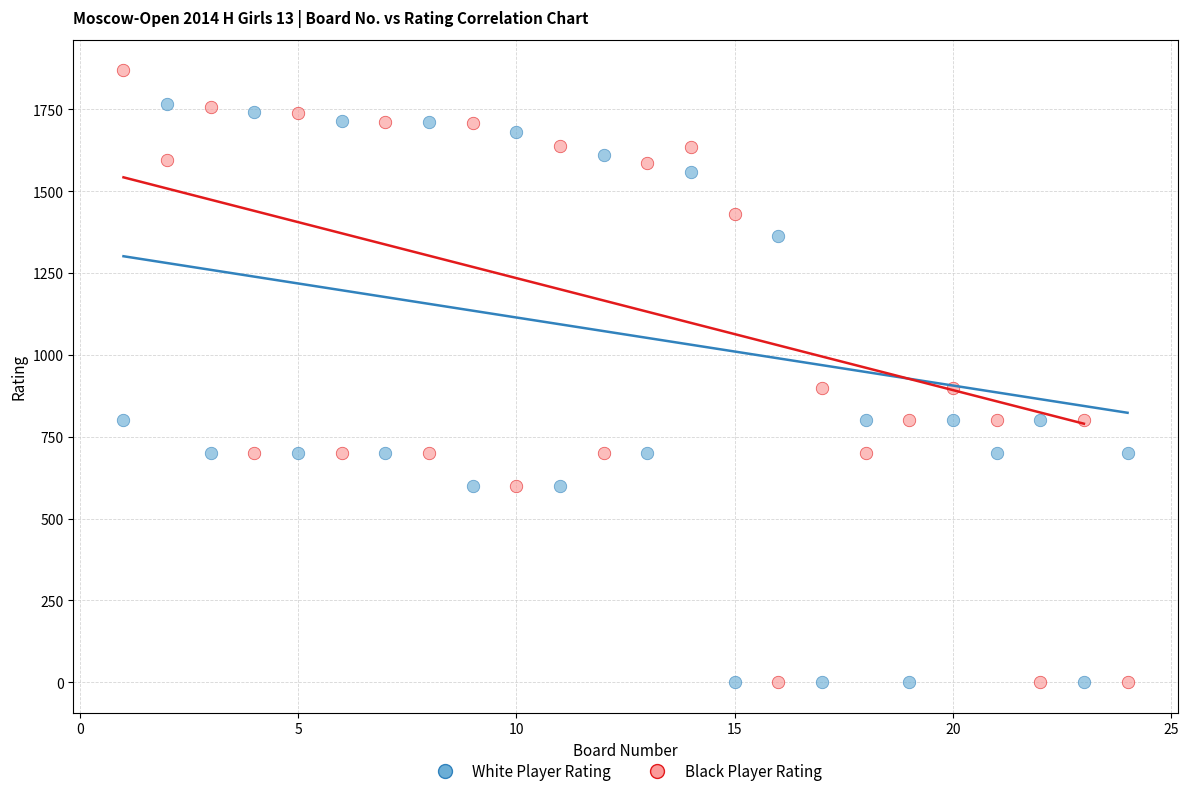

Which series reaches the maximum Y coordinate?

Black Player Rating